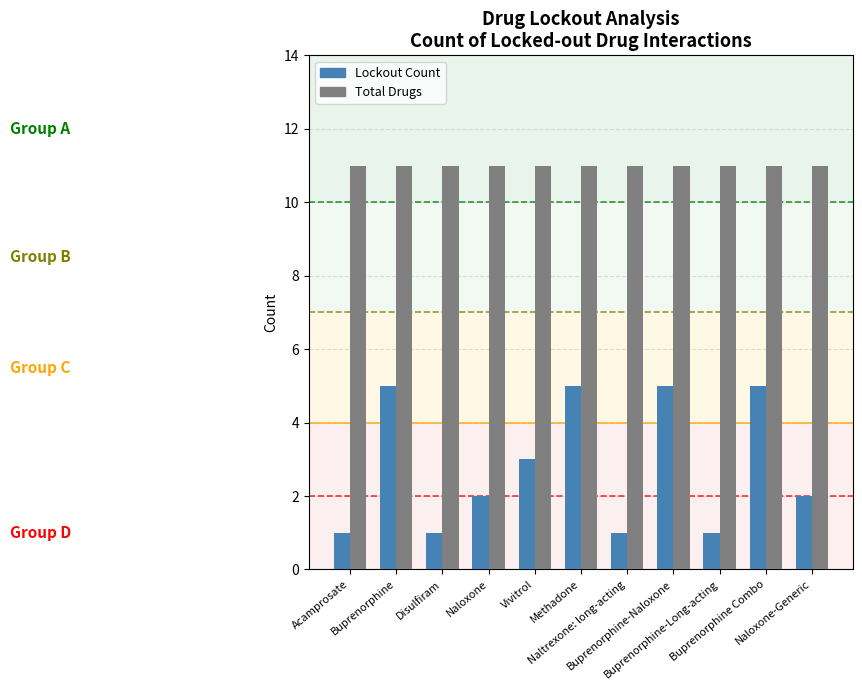

List the series in order of their overall mean, lowest first.

Lockout Count, Total Drugs